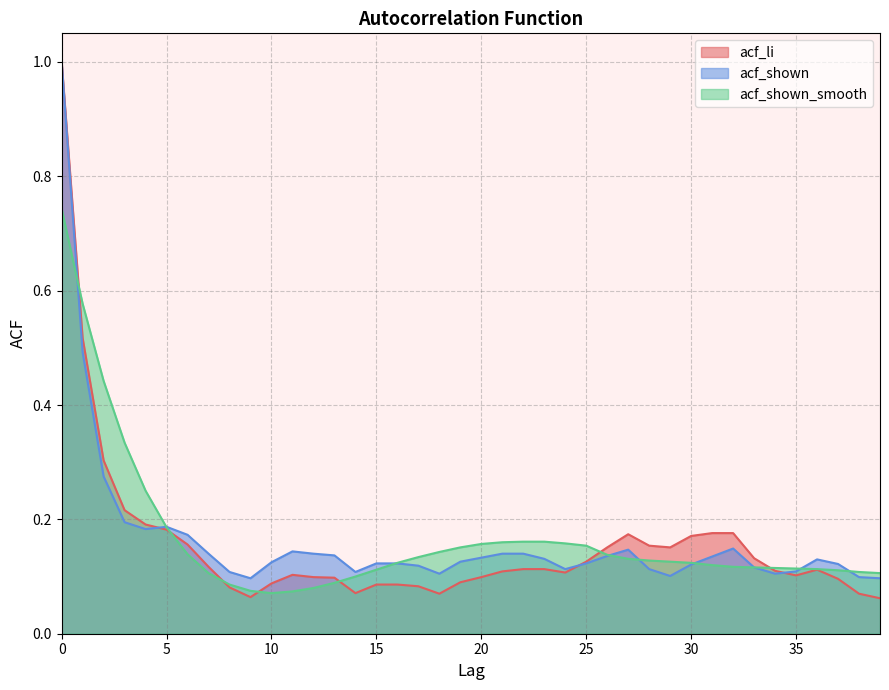

Reading left to right, extract all data points from this chart.

acf_li: 1.0	0.5	0.3	0.2	0.2	0.2	0.2	0.1	0.1	0.1	0.1	0.1	0.1	0.1	0.1	0.1	0.1	0.1	0.1	0.1	0.1	0.1	0.1	0.1	0.1	0.1	0.2	0.2	0.2	0.2	0.2	0.2	0.2	0.1	0.1	0.1	0.1	0.1	0.1	0.1
acf_shown: 1.0	0.5	0.3	0.2	0.2	0.2	0.2	0.1	0.1	0.1	0.1	0.1	0.1	0.1	0.1	0.1	0.1	0.1	0.1	0.1	0.1	0.1	0.1	0.1	0.1	0.1	0.1	0.1	0.1	0.1	0.1	0.1	0.1	0.1	0.1	0.1	0.1	0.1	0.1	0.1
acf_shown_smooth: 0.7	0.6	0.4	0.3	0.2	0.2	0.1	0.1	0.1	0.1	0.1	0.1	0.1	0.1	0.1	0.1	0.1	0.1	0.1	0.2	0.2	0.2	0.2	0.2	0.2	0.2	0.1	0.1	0.1	0.1	0.1	0.1	0.1	0.1	0.1	0.1	0.1	0.1	0.1	0.1